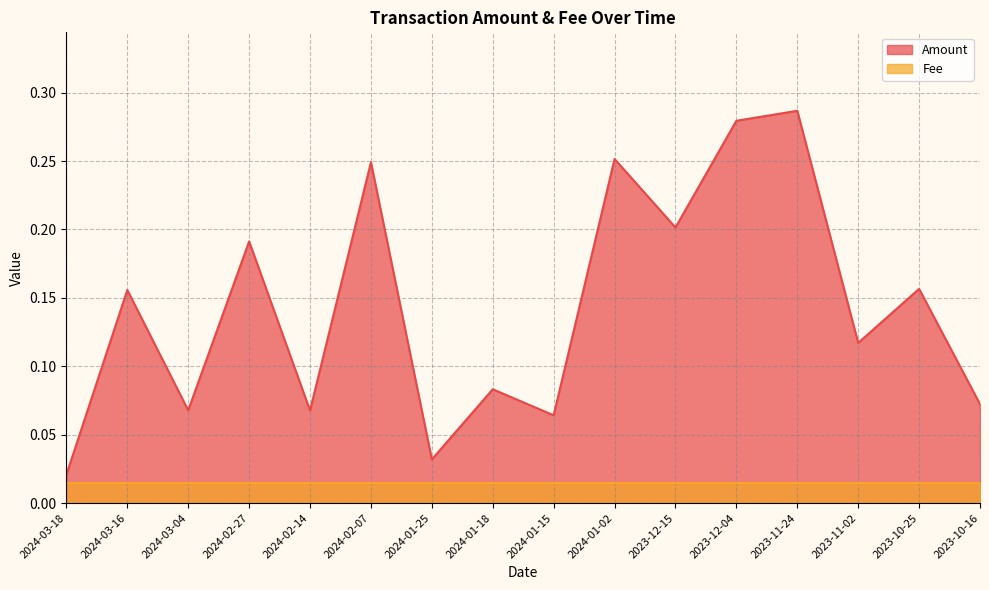

What is the sum of the values at 2024-02-14 and 2023-10-16?

0.1